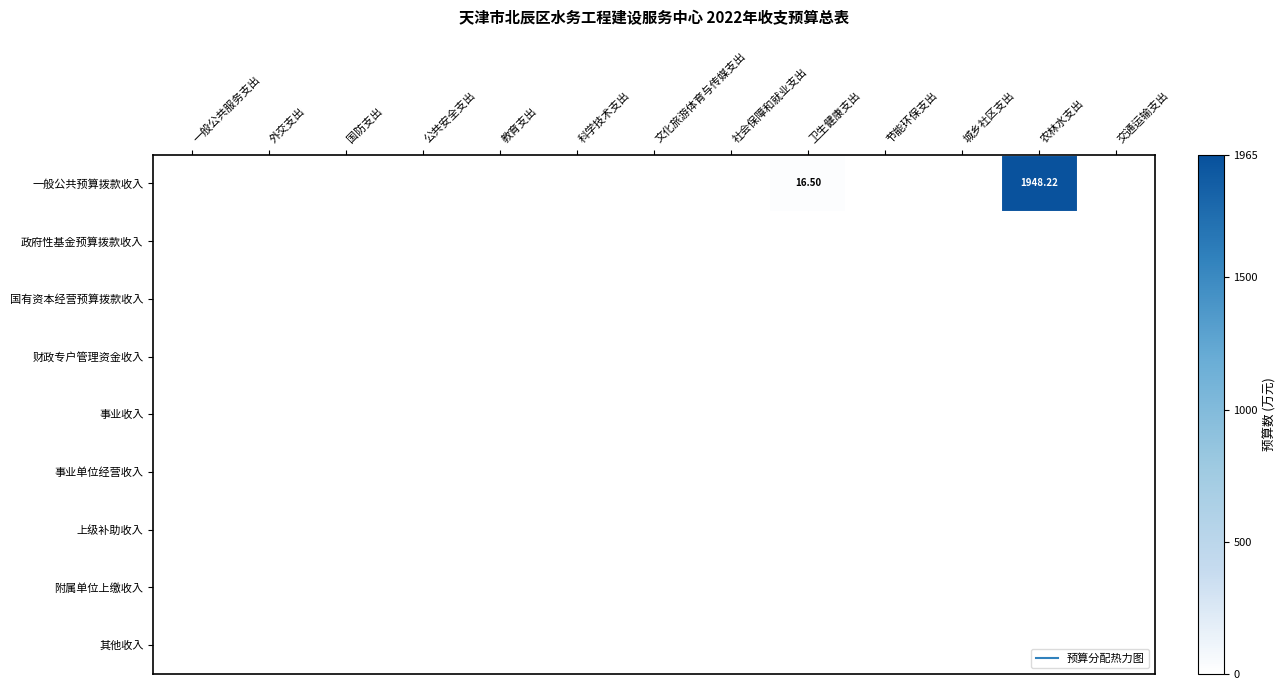

At how many categories does at least one series exceed 1020?

1